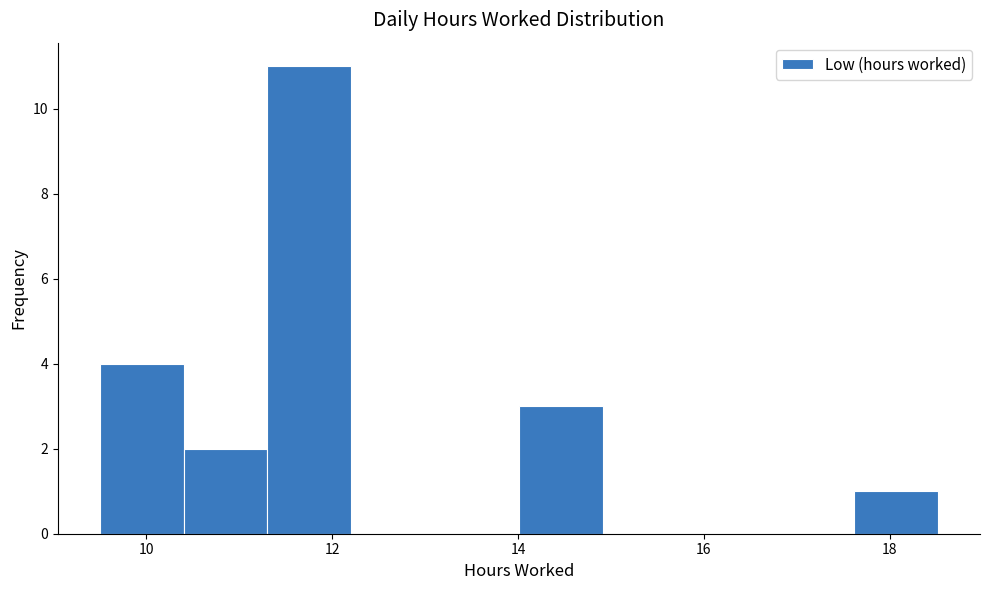

Reading left to right, list every bar in this chart as the range it spans on the x-axis followed by its height. Neither the bar edges nor the heights are printed on the chart, so give them approximately, as read against the axes.

9.6 to 10.4: 4
10.4 to 11.4: 2
11.4 to 12.2: 11
12.2 to 13.2: 0
13.2 to 14.0: 0
14.0 to 15.0: 3
15.0 to 15.8: 0
15.8 to 16.8: 0
16.8 to 17.6: 0
17.6 to 18.6: 1